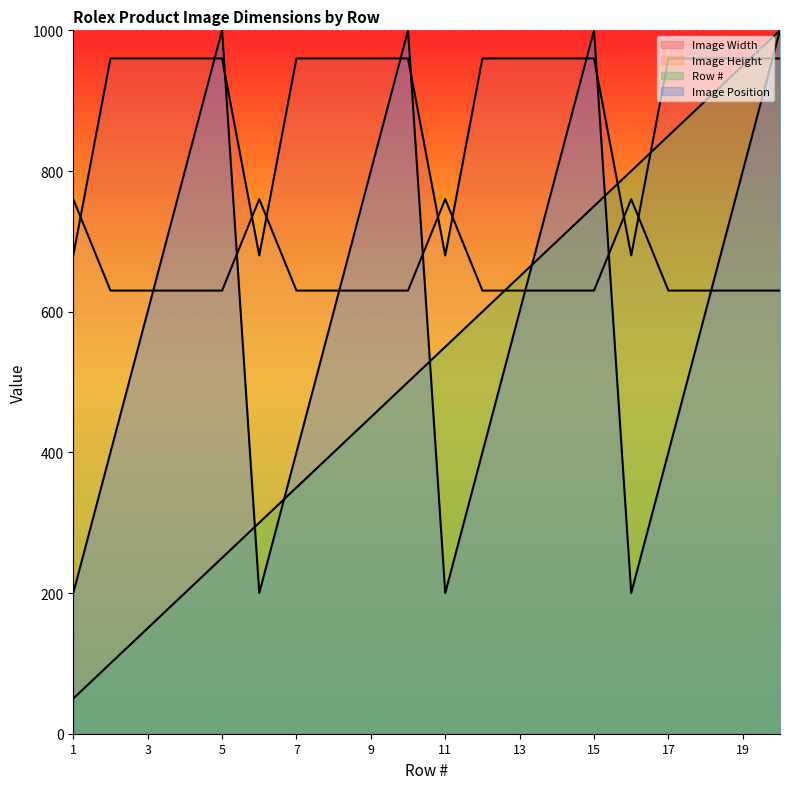

What is the maximum value for Row #?

1000